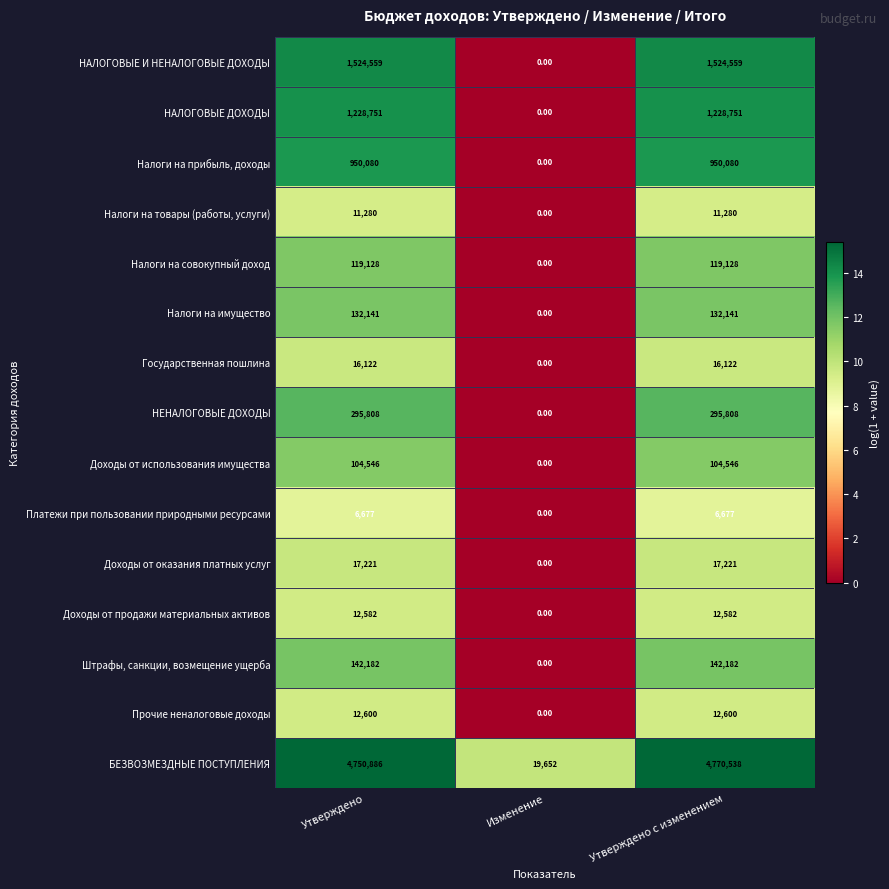

What is the average value of the Налоги на совокупный доход series?

79419